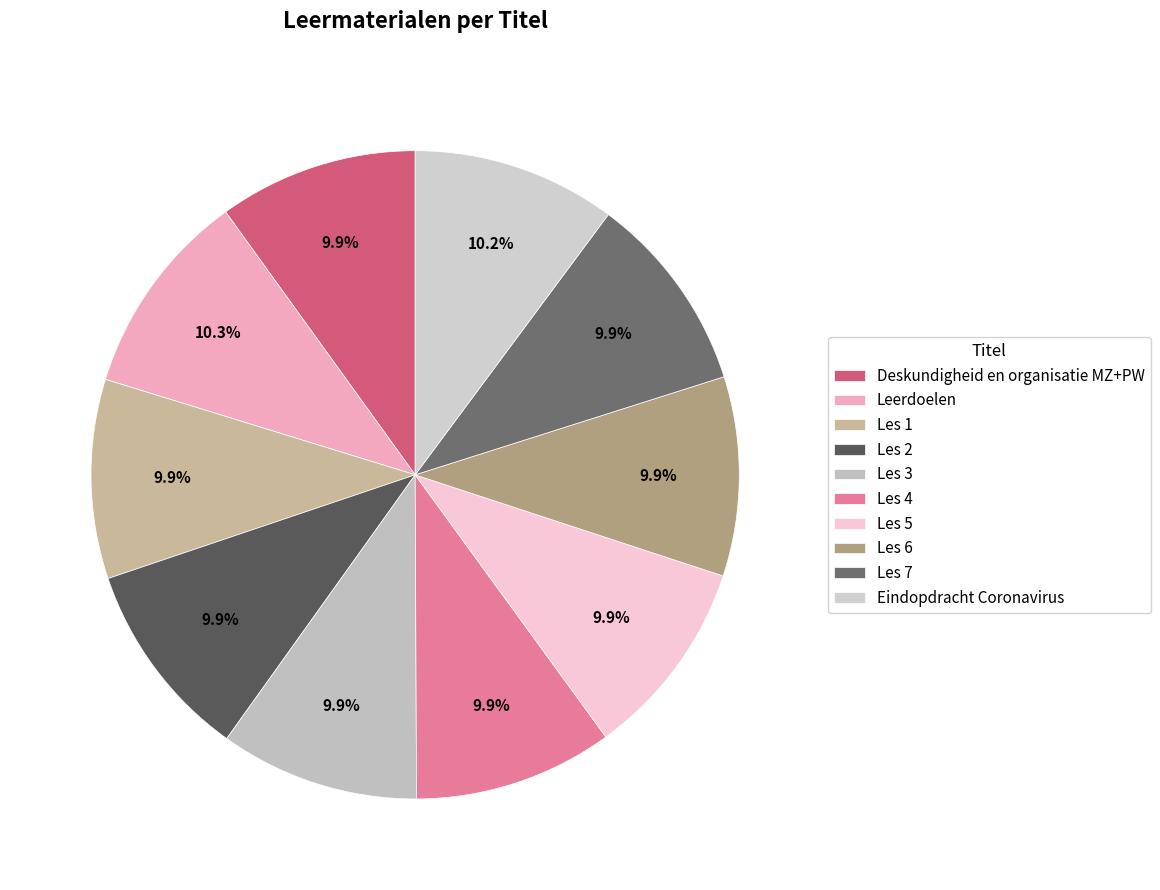

What portion of the pie excludes Leerdoelen?

89.7%